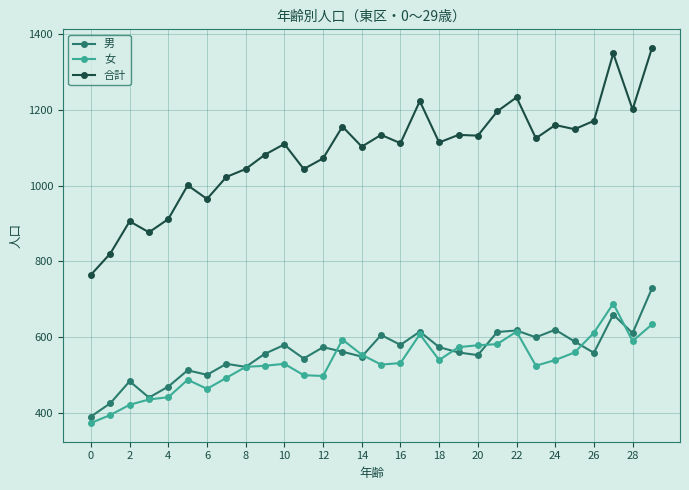

Which series has the largest total across all categories?

合計